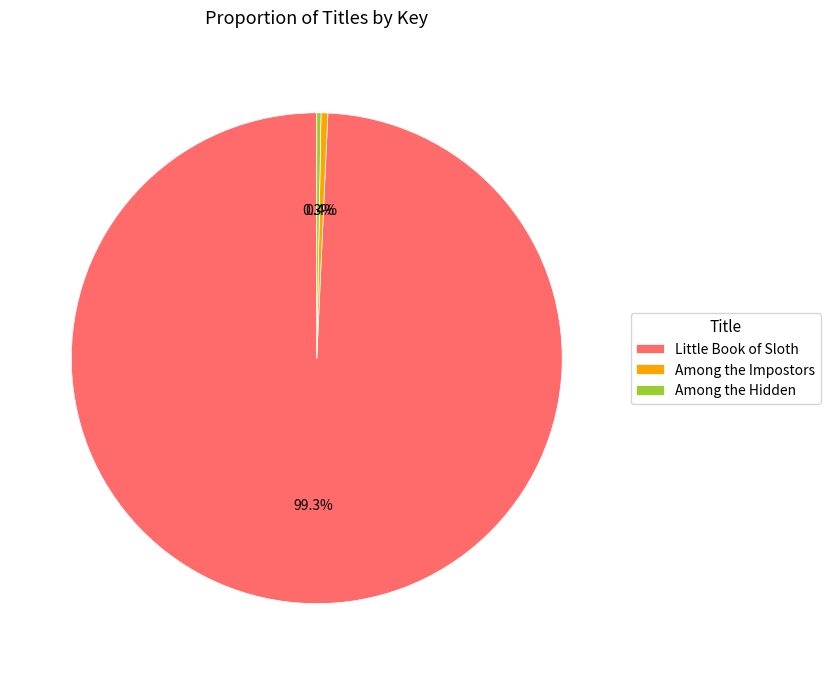

To the nearest percent, what portion does Little Book of Sloth represent?

99%